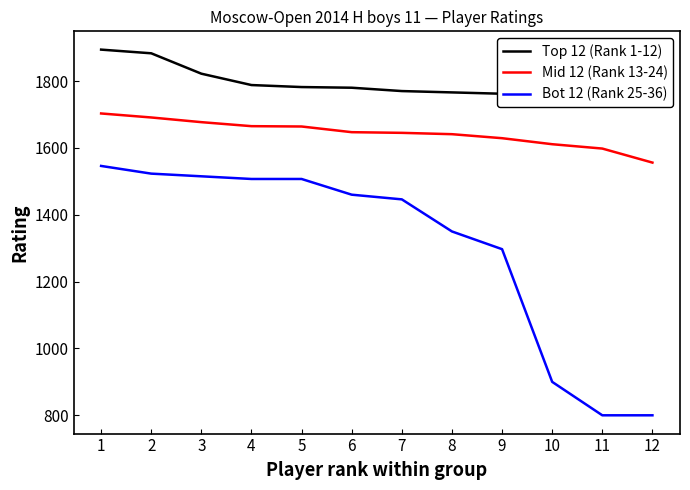

How many lines are shown in the chart?

3